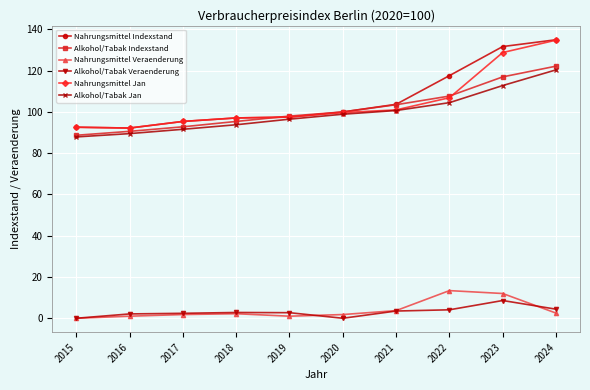

Which series has the largest total across all categories?

Nahrungsmittel Indexstand